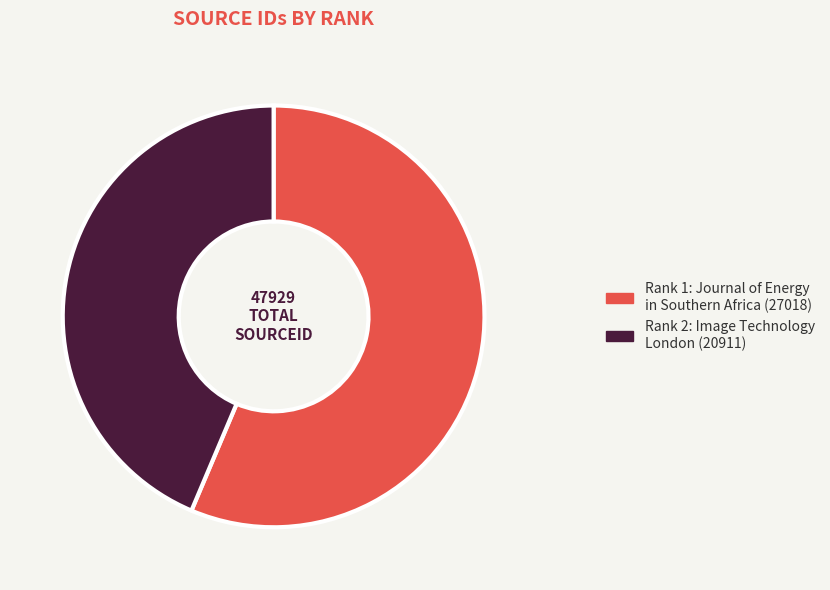

How many segments does this pie chart have?

2